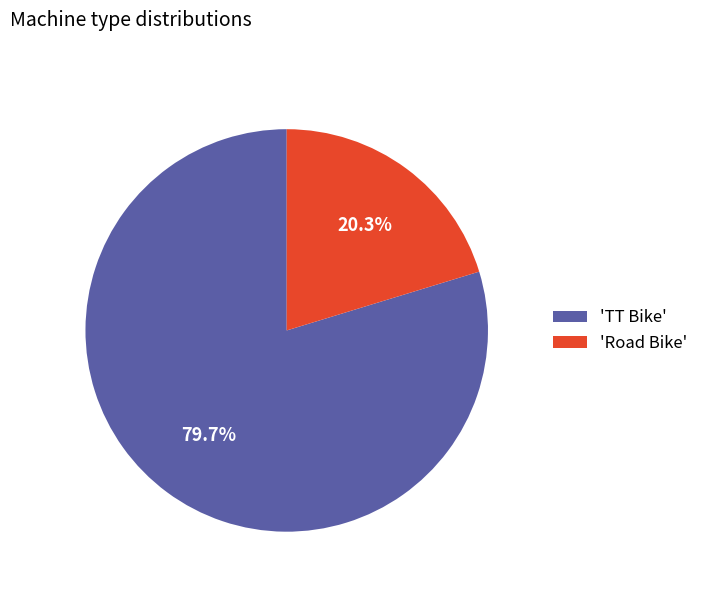

Rank the categories by value from lowest to highest.

'Road Bike', 'TT Bike'